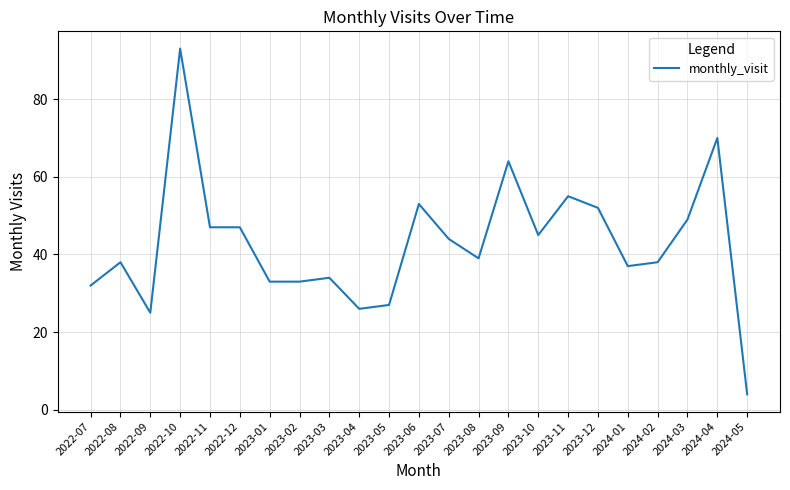

What position from the right is 2023-01?

17